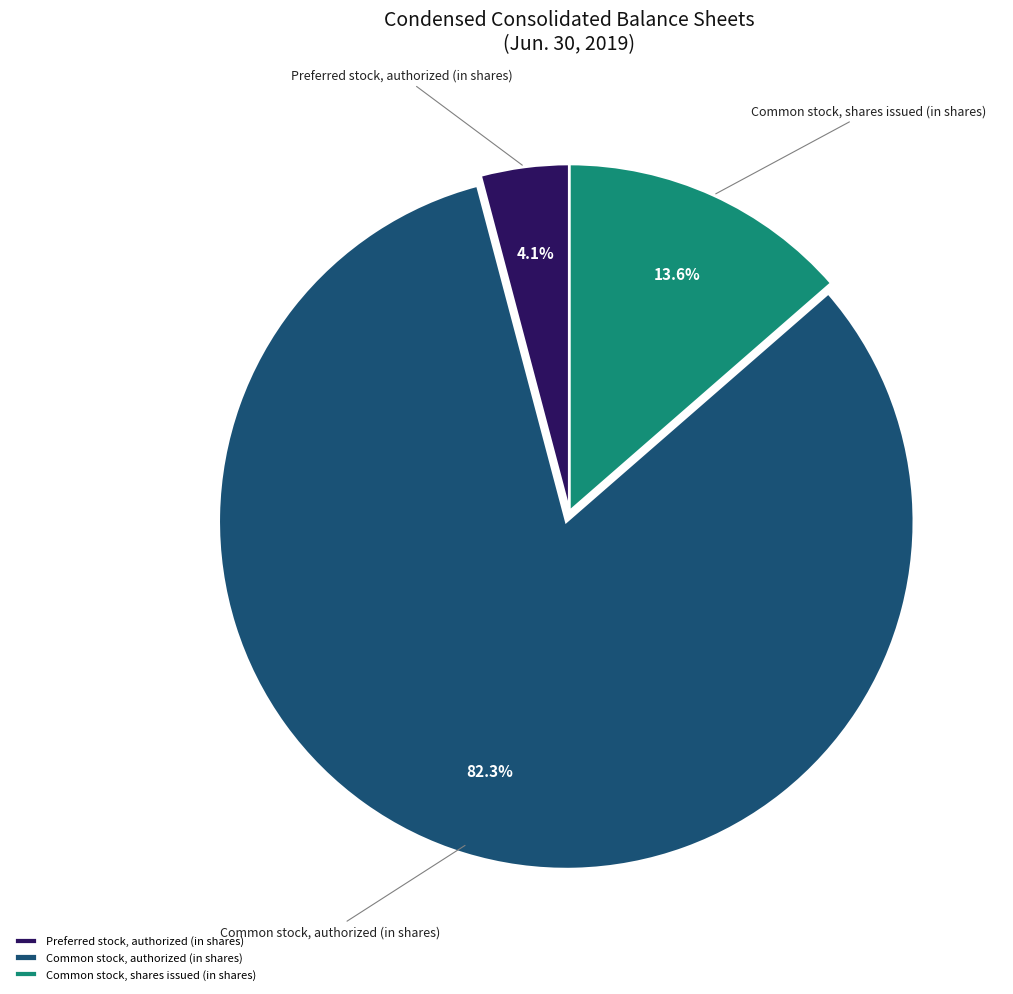

Does Common stock, shares issued (in shares) account for over 50% of the chart?

No